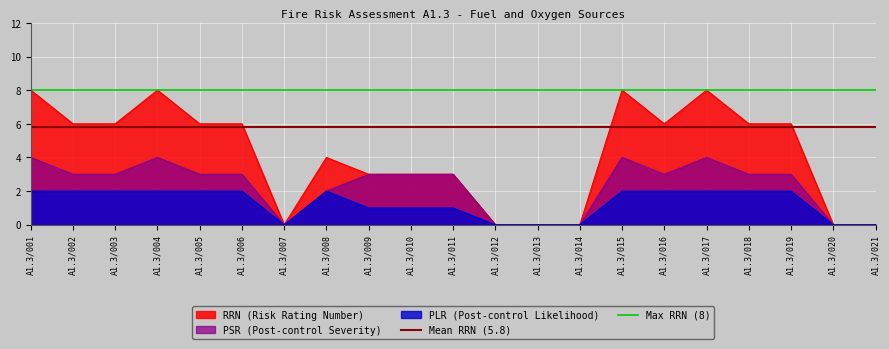

Which category has the highest value across all series?

A1.3/001